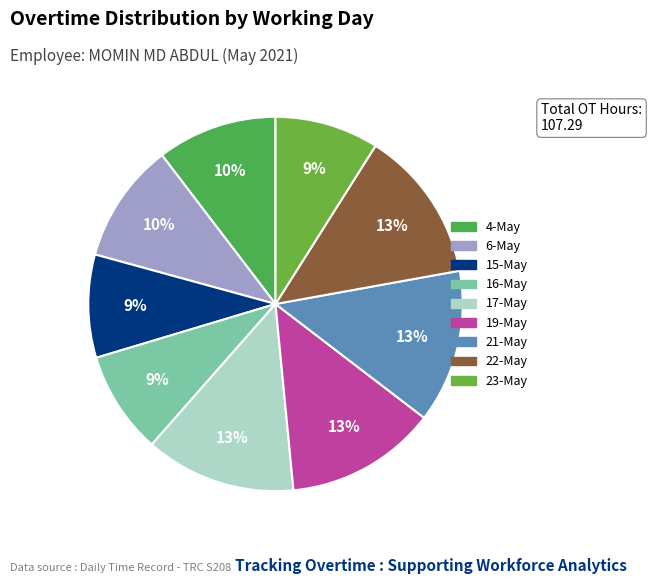

How much of the chart is everything except 16-May?

91.1%